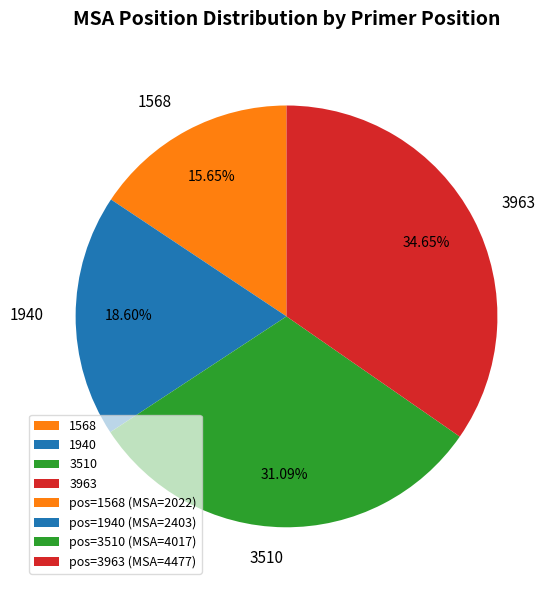

How many segments does this pie chart have?

4